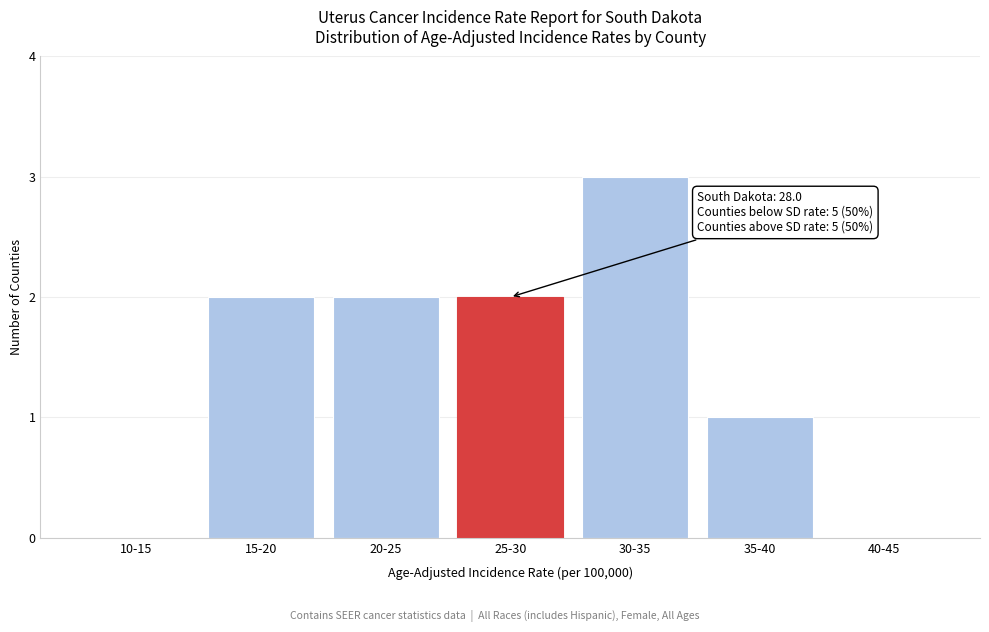

Reading right to left, what are all the values shown in this chart?

40-45=0	35-40=1	30-35=3	25-30=2	20-25=2	15-20=2	10-15=0